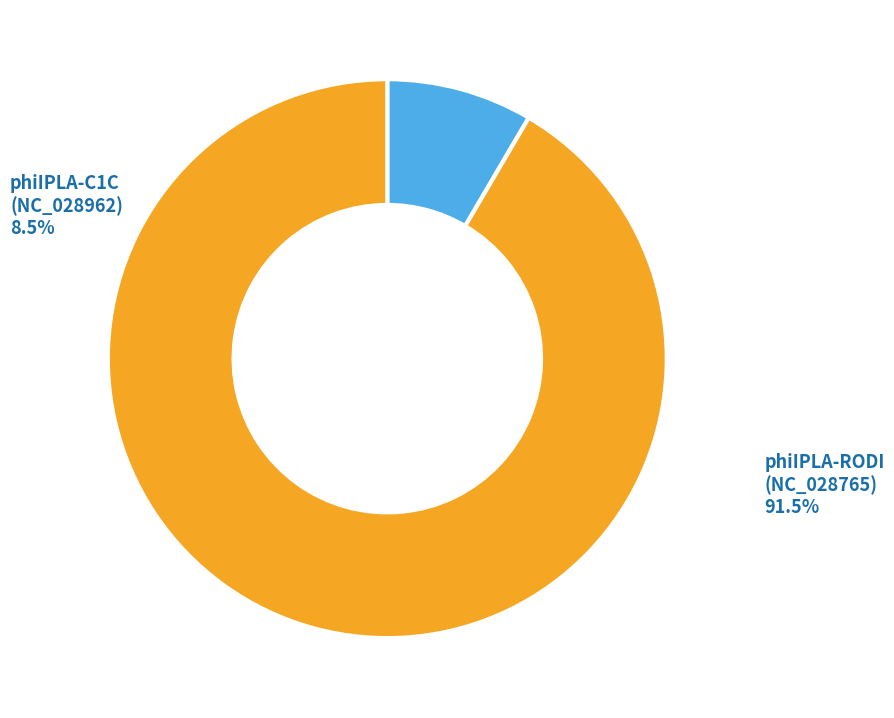

Does phiIPLA-C1C (NC_028962; TAX:1572704) represent more than half of the total?

No